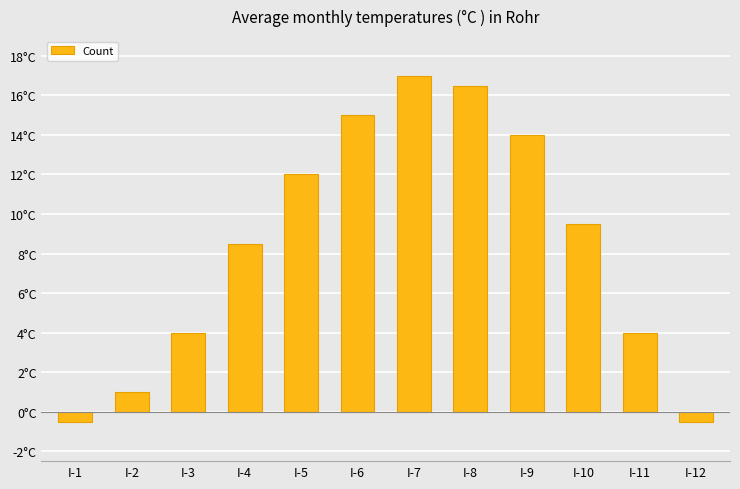

At which category does the chart reach its peak across all series?

I-7